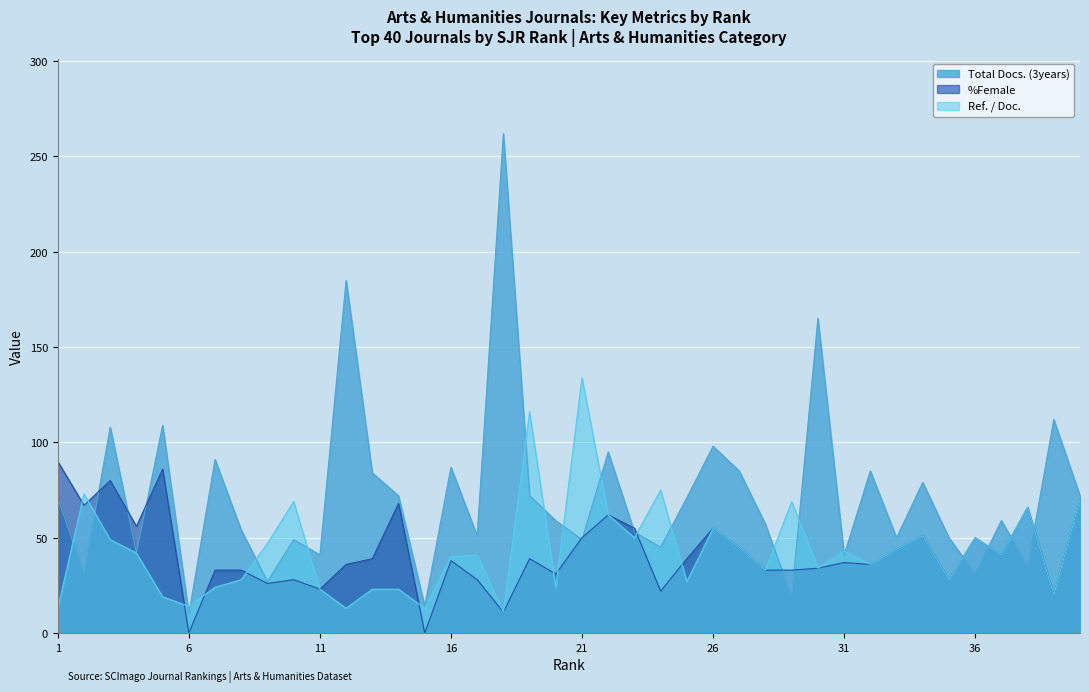

How many lines are shown in the chart?

3